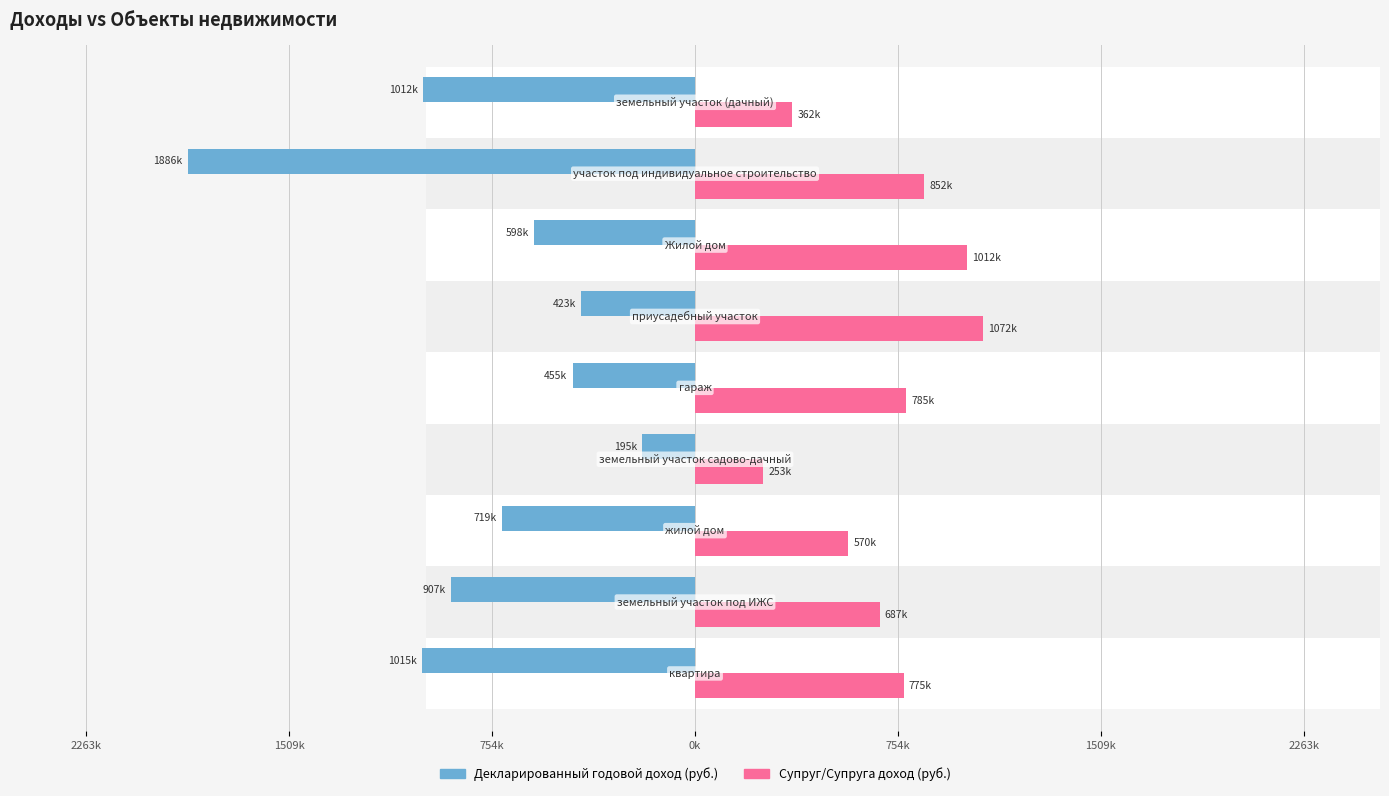

What is the greatest value displayed?

1071900.4